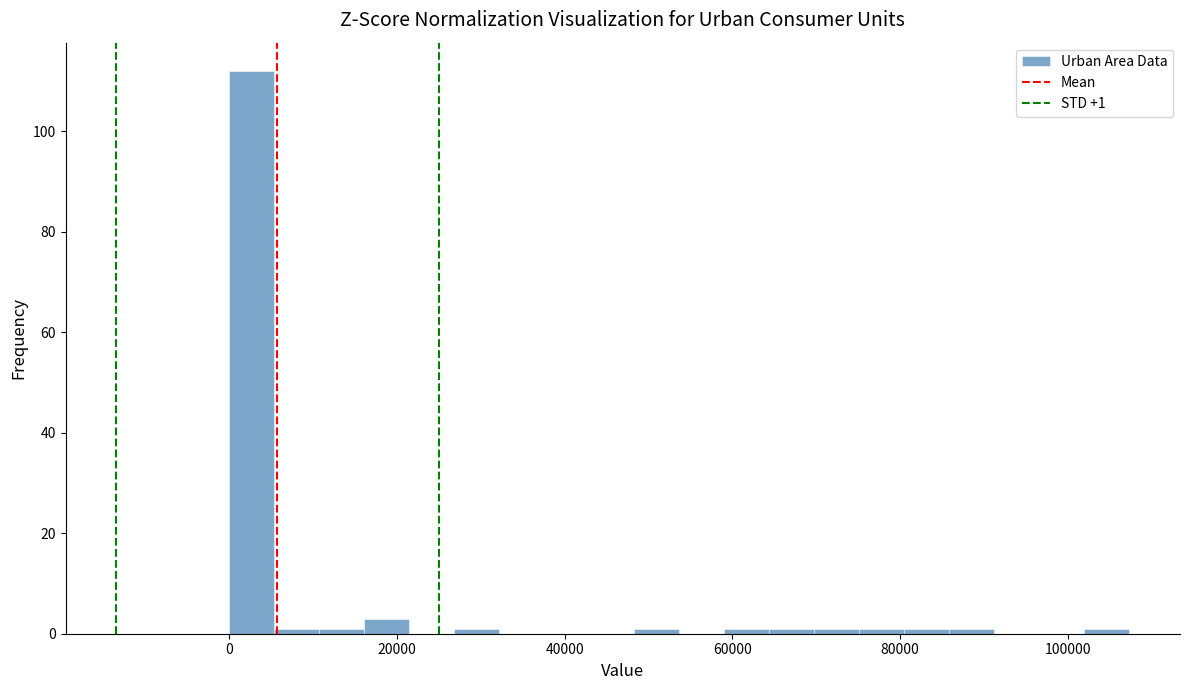

Read against the x-axis, roughly where is the centre of the tallest bar?

2000